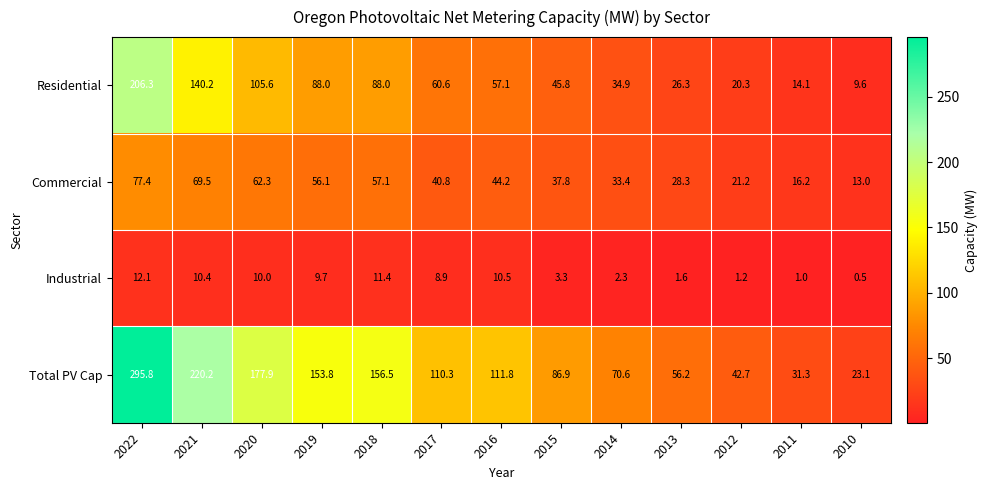

The value of Commercial at 2010 is 13.0. True or false?

True